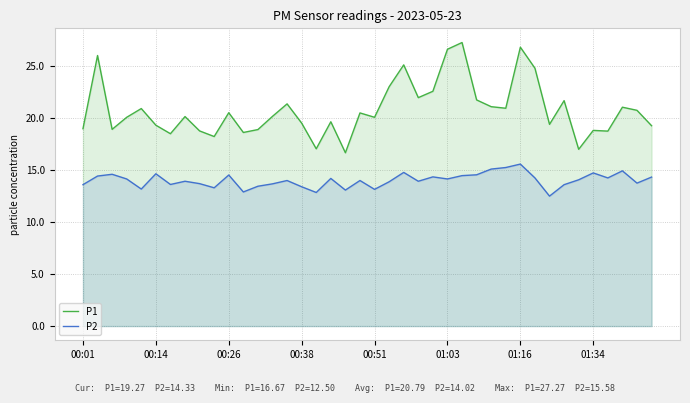

How many lines are shown in the chart?

2